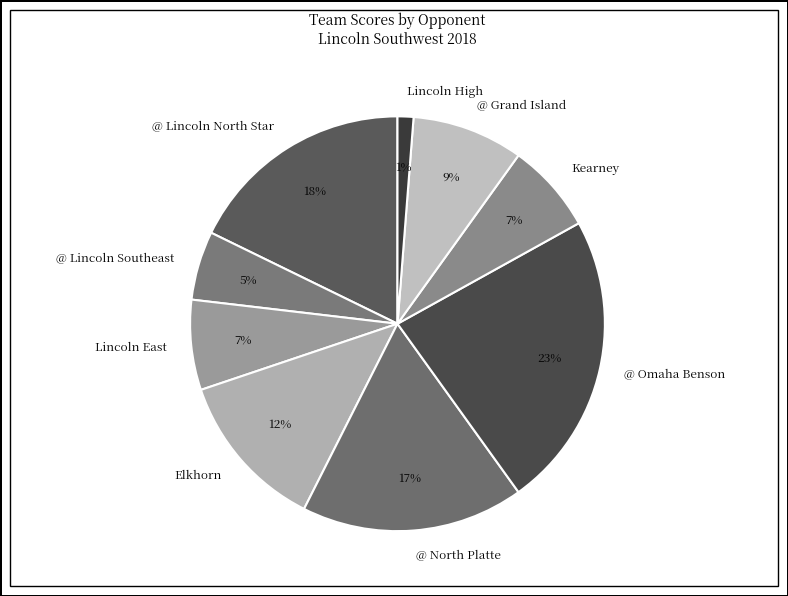

To the nearest percent, what portion does @ Grand Island represent?

9%